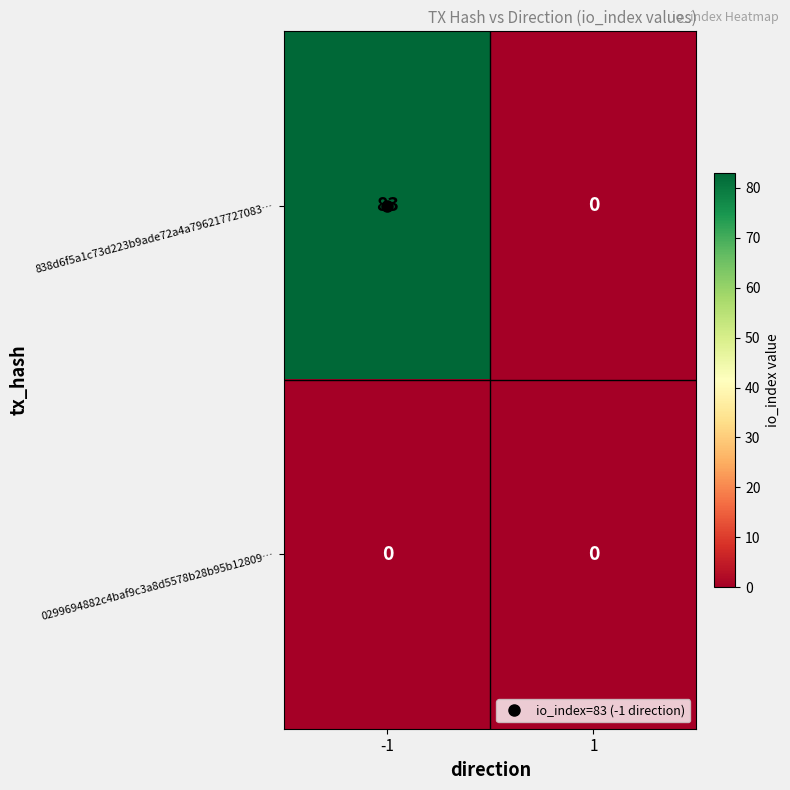

What is the average value of the 838d6f5a1c73d223b9ade72a4a796217727083… series?

42